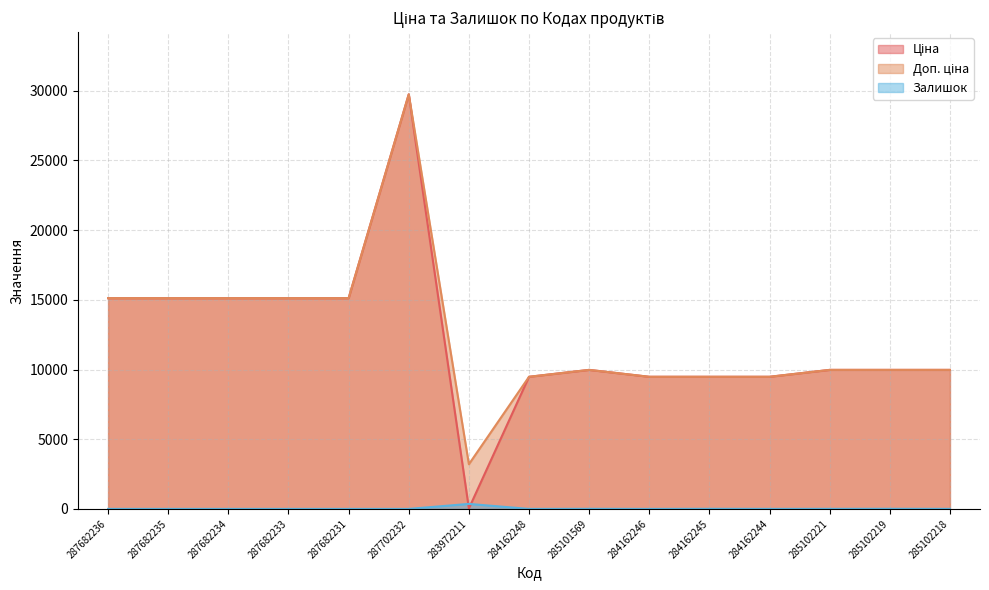

Reading right to left, transcribe all the data shown in this chart.

Ціна: 285102218=9975.0	285102219=9975.0	285102221=9975.0	284162244=9480.1	284162245=9480.1	284162246=9480.1	285101569=9975.0	284162248=9480.1	283972211=32.0	287702232=29747.2	287682231=15120.0	287682233=15120.0	287682234=15120.0	287682235=15120.0	287682236=15120.0
Доп. ціна: 285102218=9975.0	285102219=9975.0	285102221=9975.0	284162244=9480.1	284162245=9480.1	284162246=9480.1	285101569=9975.0	284162248=9480.1	283972211=3205.0	287702232=29747.2	287682231=15120.0	287682233=15120.0	287682234=15120.0	287682235=15120.0	287682236=15120.0
Залишок: 285102218=3.0	285102219=9.0	285102221=5.0	284162244=2.0	284162245=8.0	284162246=0.0	285101569=7.0	284162248=0.0	283972211=360.0	287702232=0.0	287682231=0.0	287682233=0.0	287682234=0.0	287682235=0.0	287682236=0.0